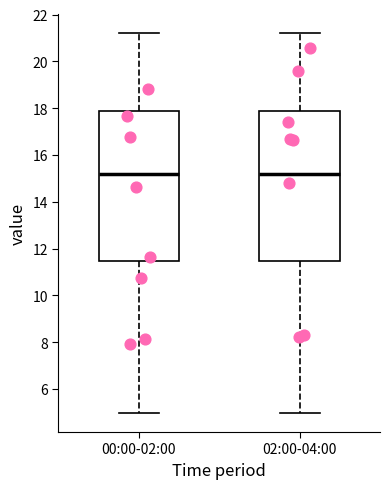

Where is the lower edge of the box for 02:00-04:00 on the y-axis? The values are not printed on the chart, so give them approximately, as read against the axis.

11.4